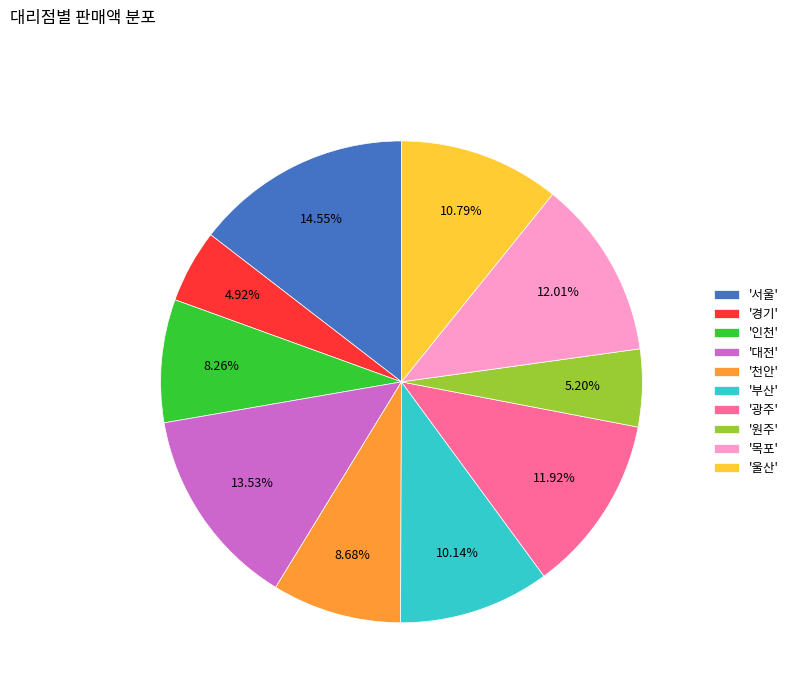

Which category has the biggest portion of the pie?

'서울'